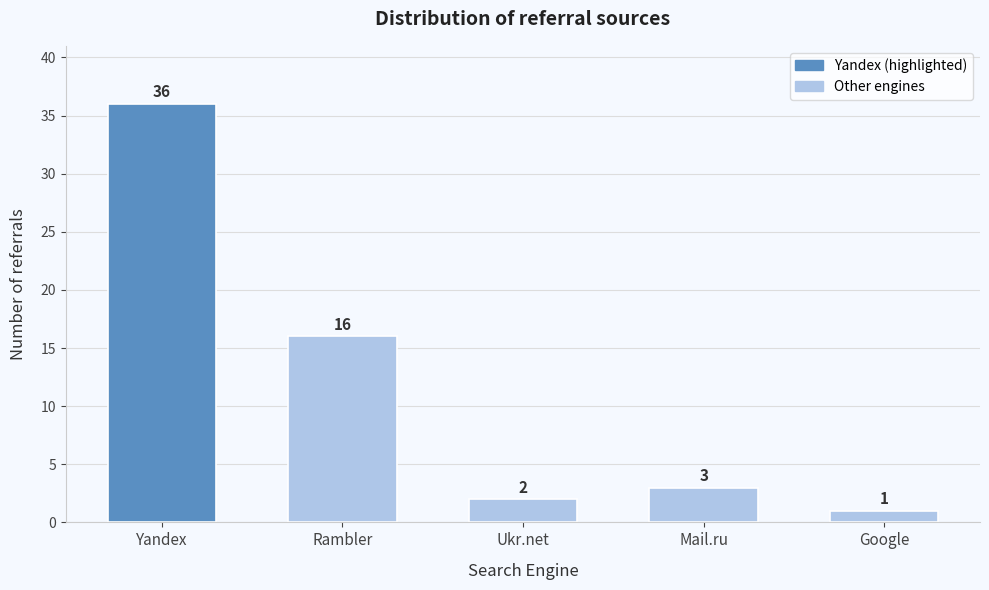

Reading left to right, what are all the values shown in this chart?

Yandex=36	Rambler=16	Ukr.net=2	Mail.ru=3	Google=1